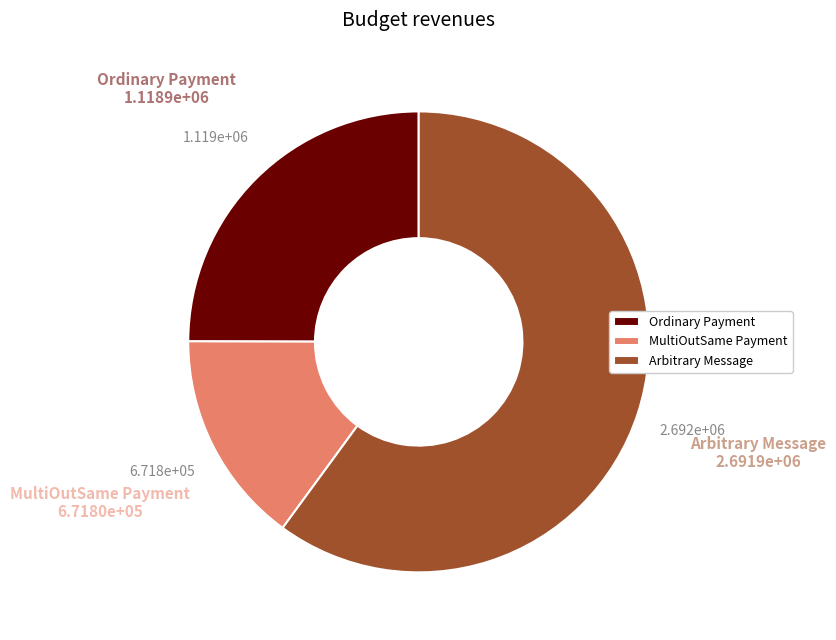

Combined, do Ordinary Payment and MultiOutSame Payment account for over 50%?

No